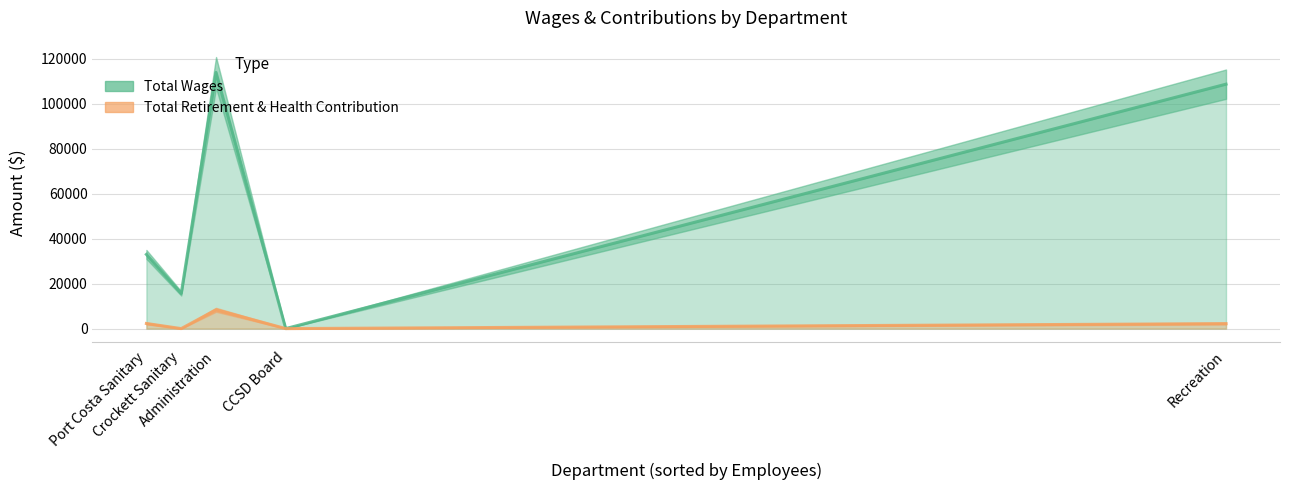

At how many categories does at least one series exceed 71296?

2